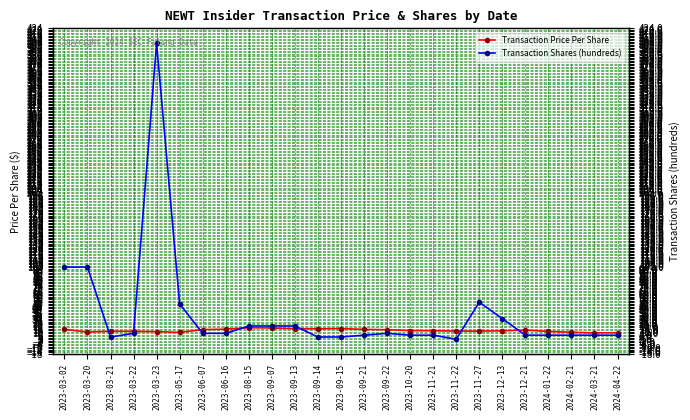

What is the difference between the second highest and minimum values in the Transaction Price Per Share series?

6.6